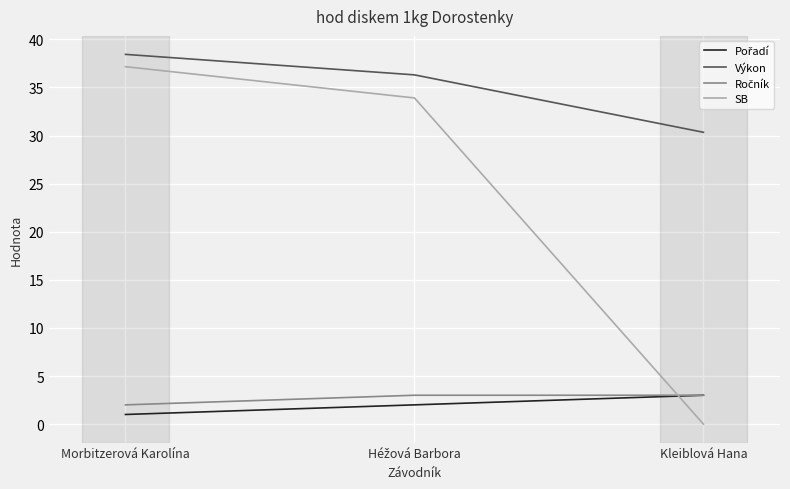

True or false: SB has a value of 37.2 at Morbitzerová Karolína.

True